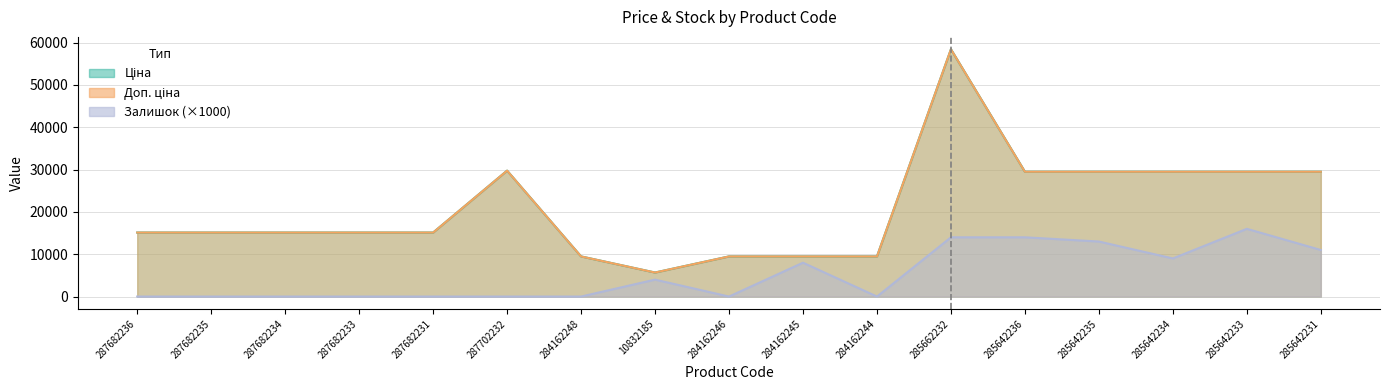

The Ціна series shows 1956.2 at 10832185. True or false?

False